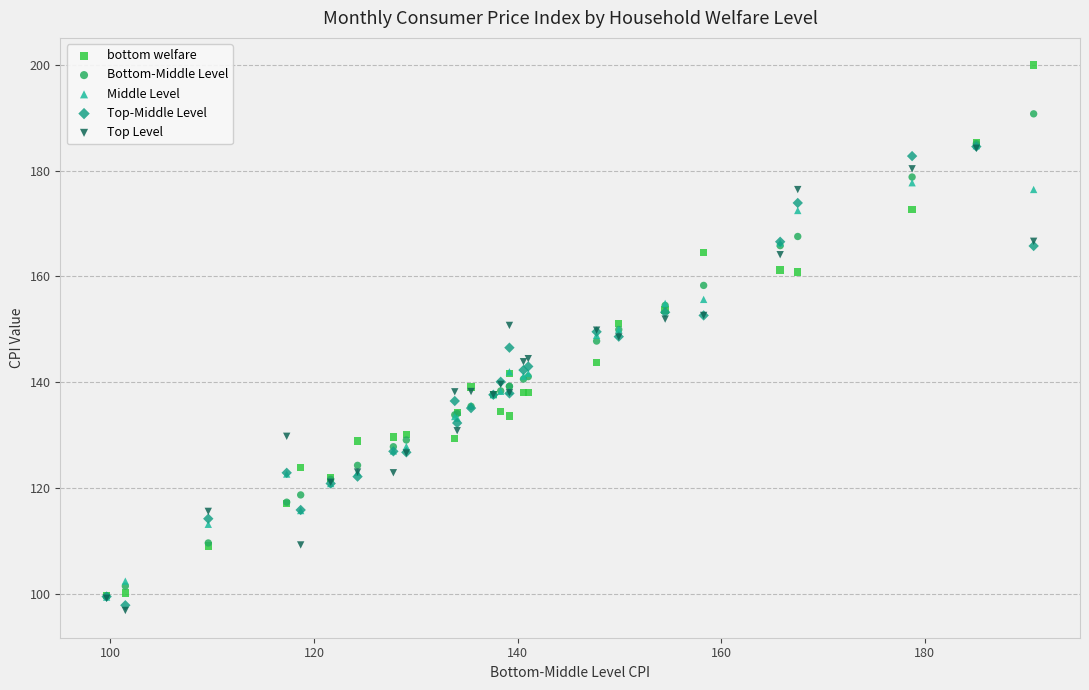

Which series has the widest spread of Y values?

bottom welfare